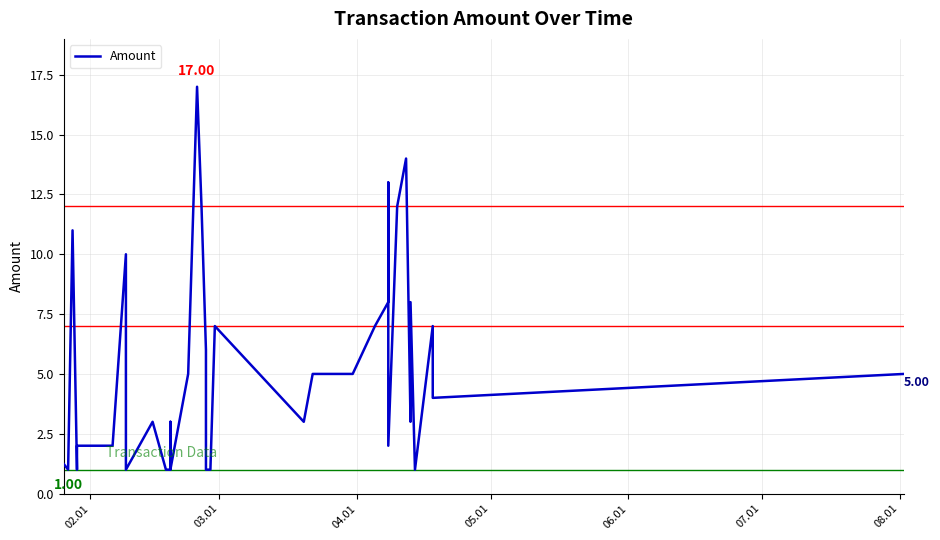

How many lines are shown in the chart?

1